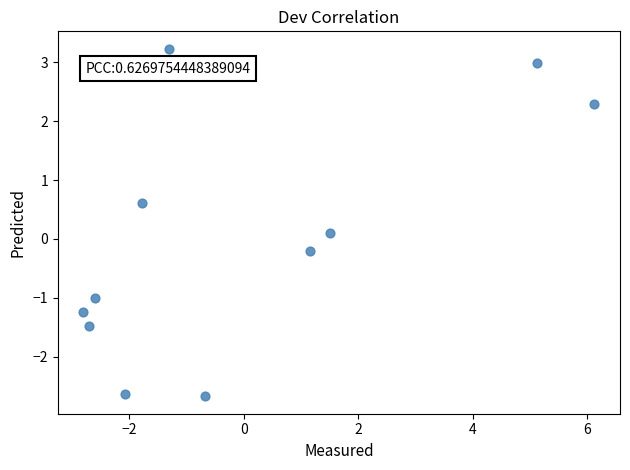

What is the range of X values (max minus min)?

8.9